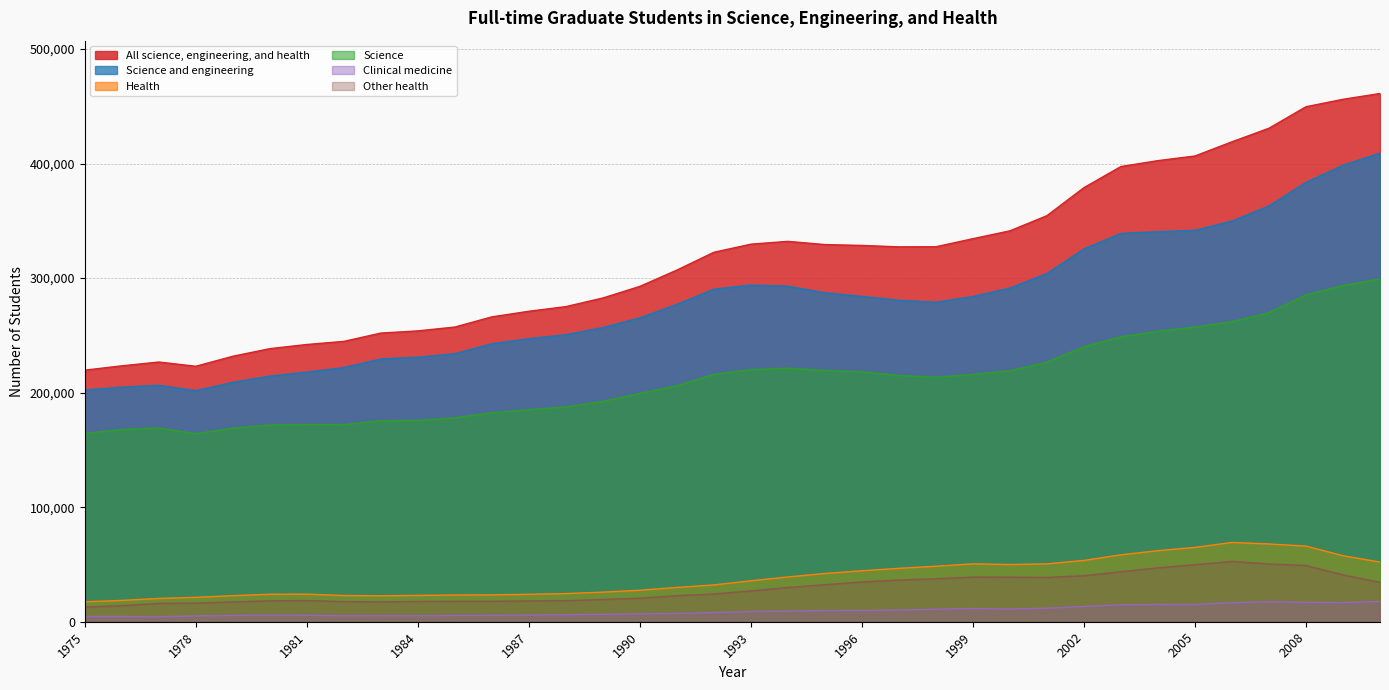

How many interior local peaks does the Other health series have?

3